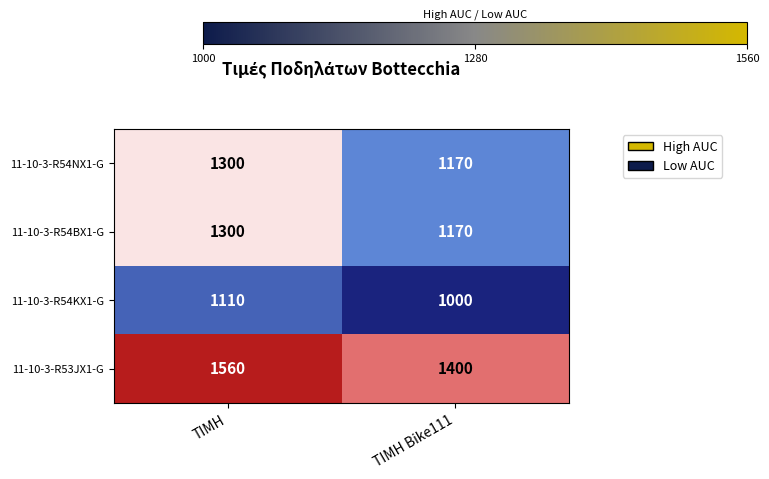

True or false: 11-10-3-R53JX1-G has a value of 973 at ΤΙΜΗ.

False